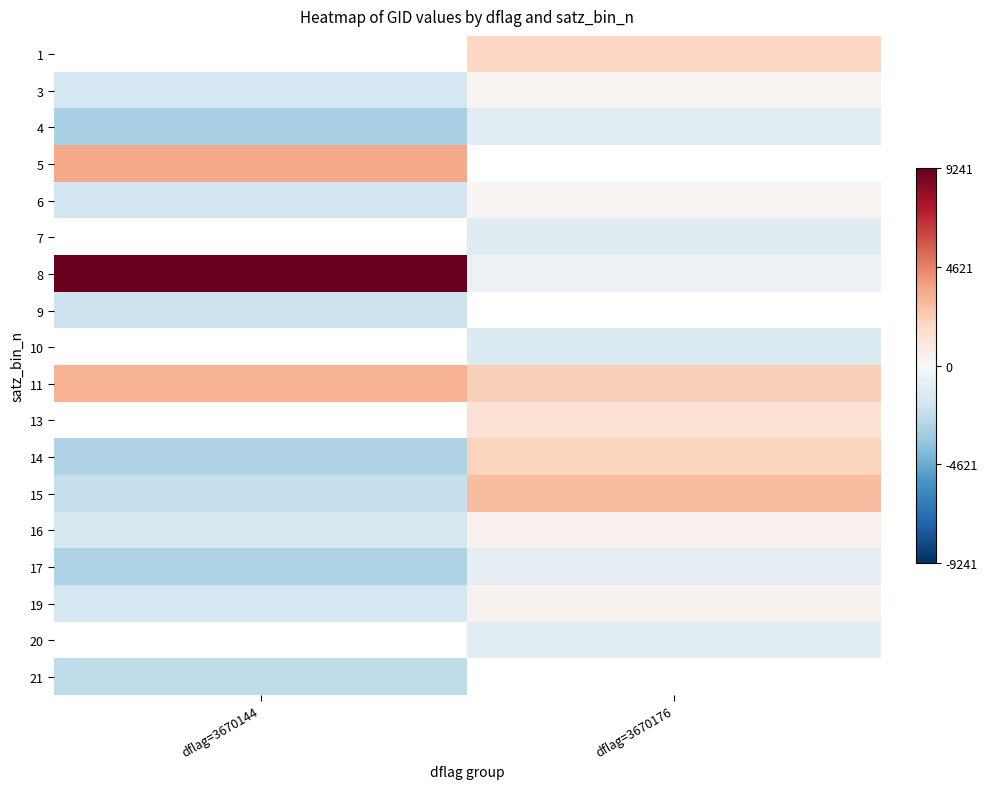

What is the difference between the maximum and minimum values in the 16 series?

1925.0